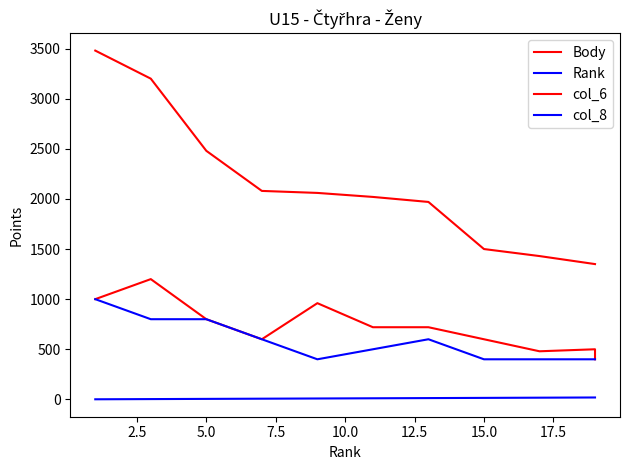

True or false: Body has a value of 2216 at 15.

False